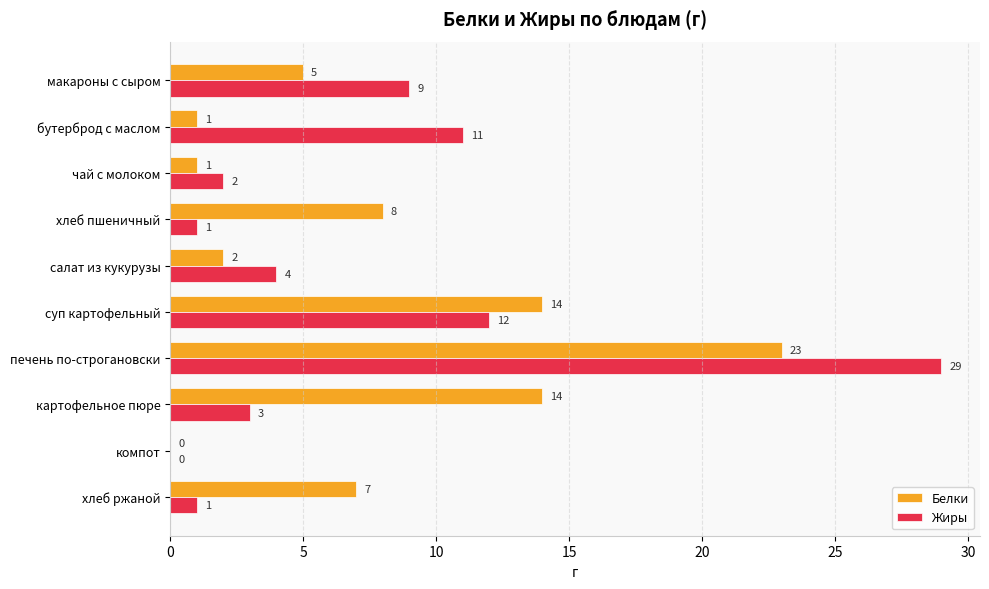

At which category is the sum across all series the highest?

печень по-строгановски